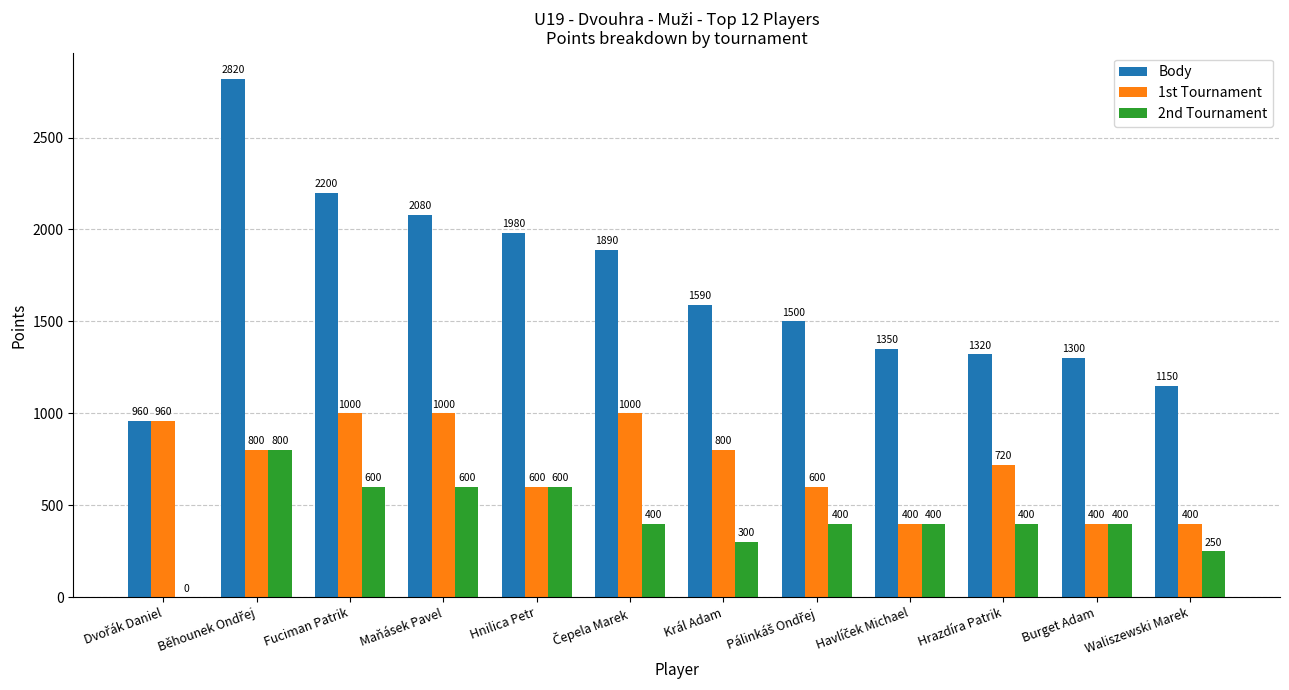

The 2nd Tournament series shows 600 at Fuciman Patrik. True or false?

True